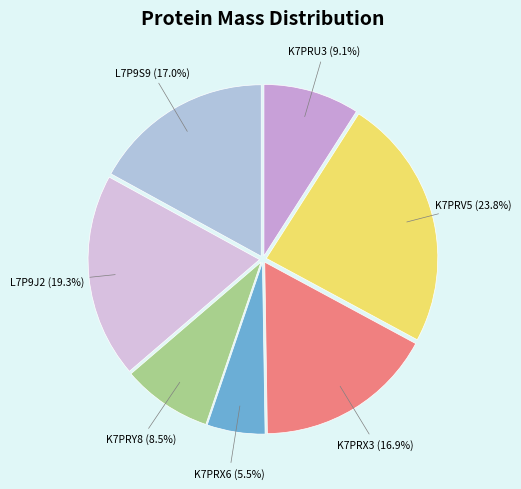

To the nearest percent, what is the average slice percentage?

14%